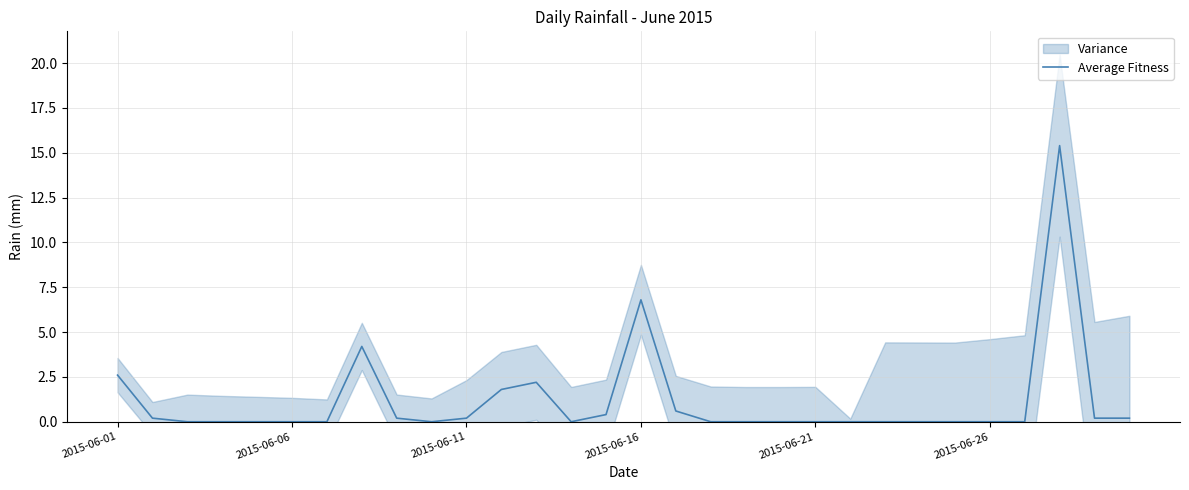

Is it true that Average Fitness equals 10.1 at 2015-06-21?

False